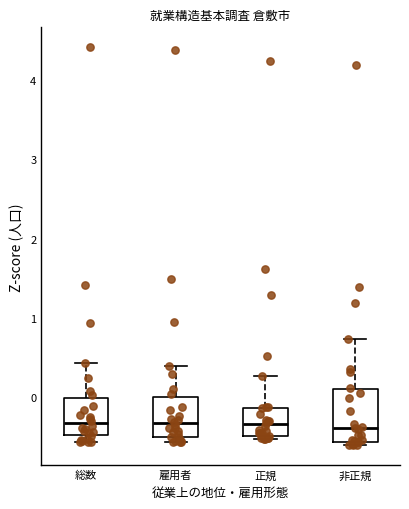

Reading left to right, read every box against the y-axis: the position of its median line, the range the box covers, and the ends of its whiskers. The values are not printed on the chart, so give them approximately, as read against the axis.

総数: median -0.3, box -0.5 to 0.0, whiskers -0.6 to 0.4
雇用者: median -0.3, box -0.5 to 0.0, whiskers -0.6 to 0.4
正規: median -0.3, box -0.5 to -0.1, whiskers -0.5 (just below the box's lower edge) to 0.3
非正規: median -0.4, box -0.6 to 0.1, whiskers -0.6 (just below the box's lower edge) to 0.7